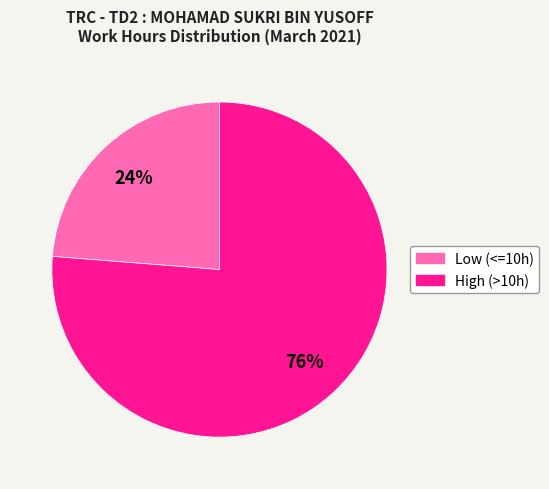

To the nearest percent, what is the average slice percentage?

50%